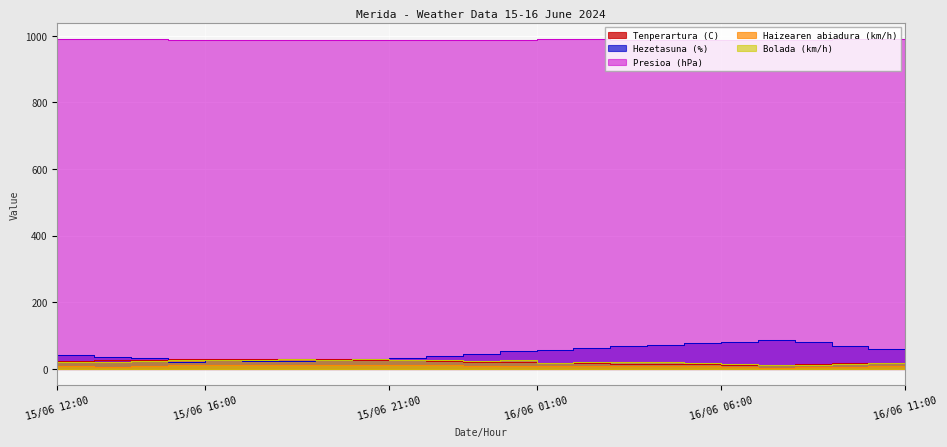

Reading left to right, list all the values displayed in this chart.

Tenperartura (C): 15/06 12:00=22.9	15/06 13:00=25.4	15/06 14:00=26.4	15/06 15:00=28.3	15/06 16:00=28.5	15/06 17:00=28.8	15/06 18:00=29.2	15/06 19:00=28.5	15/06 20:00=27.7	15/06 21:00=25.9	15/06 22:00=23.6	15/06 23:00=21.9	16/06 00:00=19.9	16/06 01:00=18.4	16/06 02:00=17.0	16/06 03:00=15.8	16/06 04:00=14.9	16/06 05:00=14.3	16/06 06:00=13.0	16/06 07:00=11.6	16/06 08:00=13.5	16/06 09:00=16.5	16/06 10:00=18.7	16/06 11:00=21.4
Hezetasuna (%): 15/06 12:00=41.0	15/06 13:00=35.0	15/06 14:00=32.0	15/06 15:00=22.0	15/06 16:00=26.0	15/06 17:00=25.0	15/06 18:00=25.0	15/06 19:00=28.0	15/06 20:00=30.0	15/06 21:00=33.0	15/06 22:00=40.0	15/06 23:00=46.0	16/06 00:00=53.0	16/06 01:00=58.0	16/06 02:00=64.0	16/06 03:00=68.0	16/06 04:00=73.0	16/06 05:00=77.0	16/06 06:00=80.0	16/06 07:00=86.0	16/06 08:00=80.0	16/06 09:00=69.0	16/06 10:00=61.0	16/06 11:00=55.0
Presioa (hPa): 15/06 12:00=989.8	15/06 13:00=989.6	15/06 14:00=989.4	15/06 15:00=988.9	15/06 16:00=988.5	15/06 17:00=988.0	15/06 18:00=987.5	15/06 19:00=987.2	15/06 20:00=986.9	15/06 21:00=987.1	15/06 22:00=987.3	15/06 23:00=988.2	16/06 00:00=989.0	16/06 01:00=989.2	16/06 02:00=989.1	16/06 03:00=988.7	16/06 04:00=988.5	16/06 05:00=988.4	16/06 06:00=988.3	16/06 07:00=988.7	16/06 08:00=989.0	16/06 09:00=989.1	16/06 10:00=989.3	16/06 11:00=989.2
Haizearen abiadura (km/h): 15/06 12:00=9.0	15/06 13:00=7.0	15/06 14:00=10.0	15/06 15:00=12.0	15/06 16:00=13.0	15/06 17:00=12.0	15/06 18:00=11.0	15/06 19:00=13.0	15/06 20:00=13.0	15/06 21:00=12.0	15/06 22:00=12.0	15/06 23:00=10.0	16/06 00:00=8.0	16/06 01:00=8.0	16/06 02:00=9.0	16/06 03:00=8.0	16/06 04:00=8.0	16/06 05:00=8.0	16/06 06:00=6.0	16/06 07:00=2.0	16/06 08:00=6.0	16/06 09:00=6.0	16/06 10:00=8.0	16/06 11:00=6.0
Bolada (km/h): 15/06 12:00=22.0	15/06 13:00=22.0	15/06 14:00=23.0	15/06 15:00=27.0	15/06 16:00=27.0	15/06 17:00=28.0	15/06 18:00=30.0	15/06 19:00=28.0	15/06 20:00=29.0	15/06 21:00=28.0	15/06 22:00=28.0	15/06 23:00=24.0	16/06 00:00=26.0	16/06 01:00=19.0	16/06 02:00=21.0	16/06 03:00=21.0	16/06 04:00=21.0	16/06 05:00=18.0	16/06 06:00=14.0	16/06 07:00=12.0	16/06 08:00=13.0	16/06 09:00=16.0	16/06 10:00=17.0	16/06 11:00=15.0